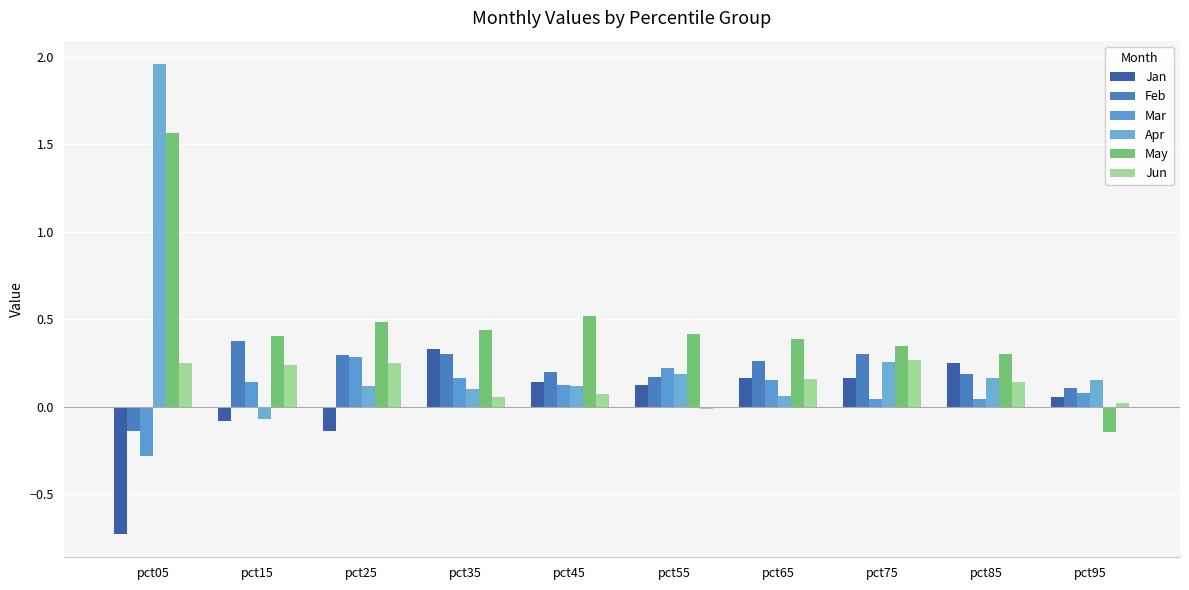

Count the number of data series in this chart.

6